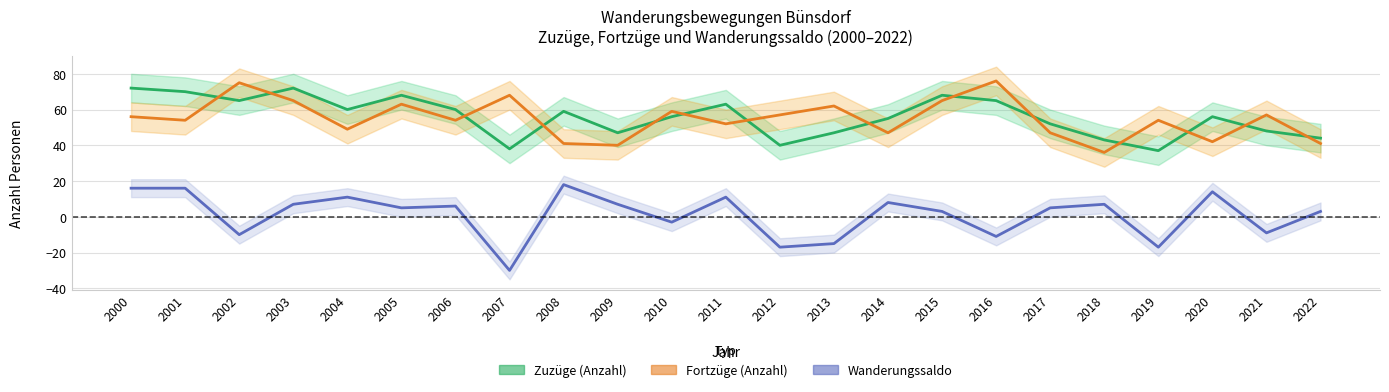

Rank the series by their maximum value, from highest to lowest.

Fortzüge (Anzahl), Zuzüge (Anzahl), Wanderungssaldo